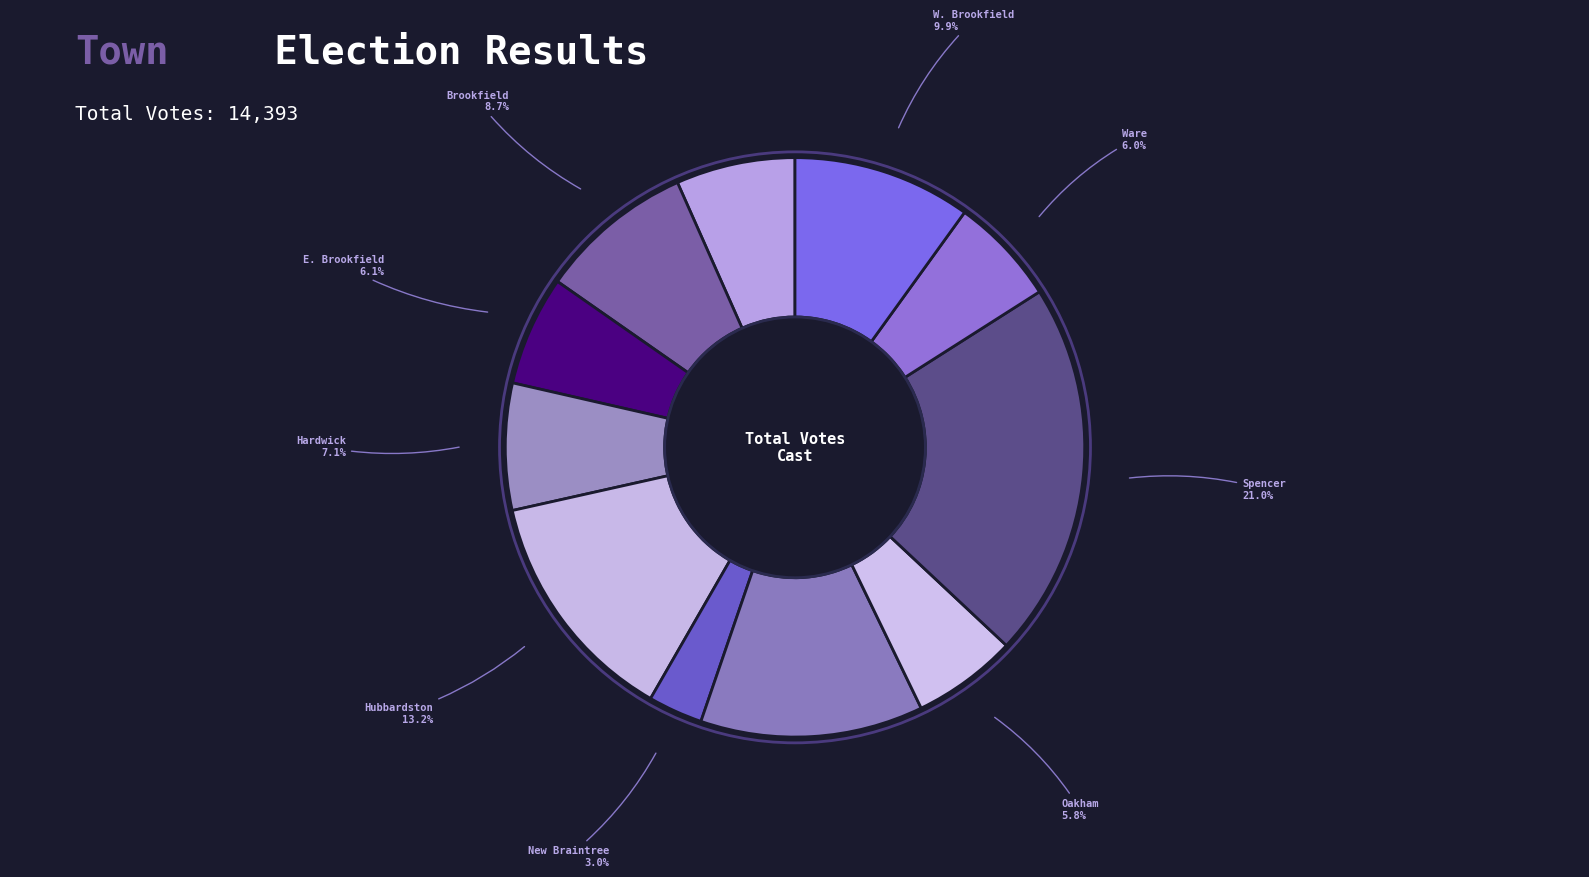

What is the total percentage of E. Brookfield and Hardwick?

13.2%